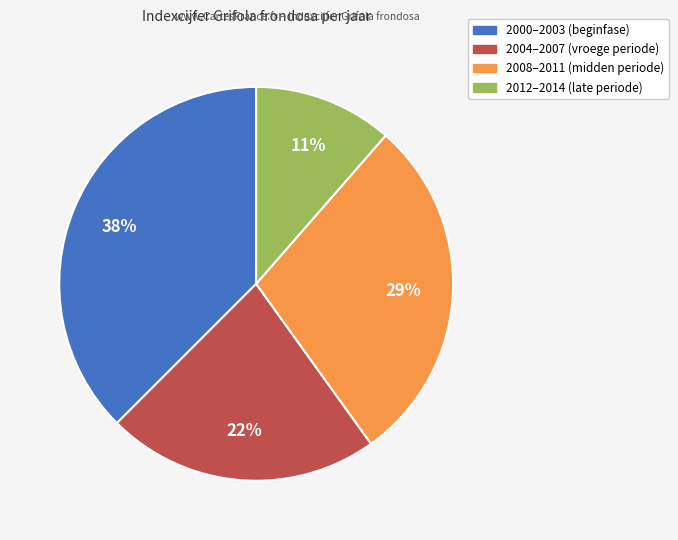

Count the number of slices in the pie.

4